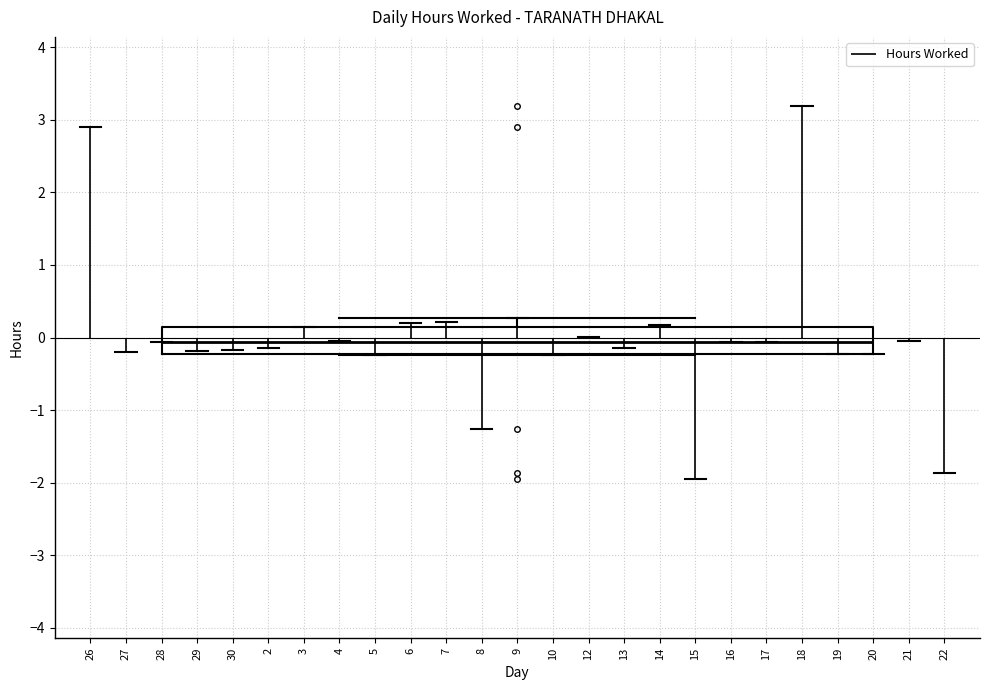

Transcribe this box plot: give where the median line is, the range the box spans, and where the two whiskers end, as read against the y-axis. The values are not printed on the chart, so give them approximately, as read against the axis.

median -0.1, box -0.2 to 0.1, whiskers -0.2 to 0.3